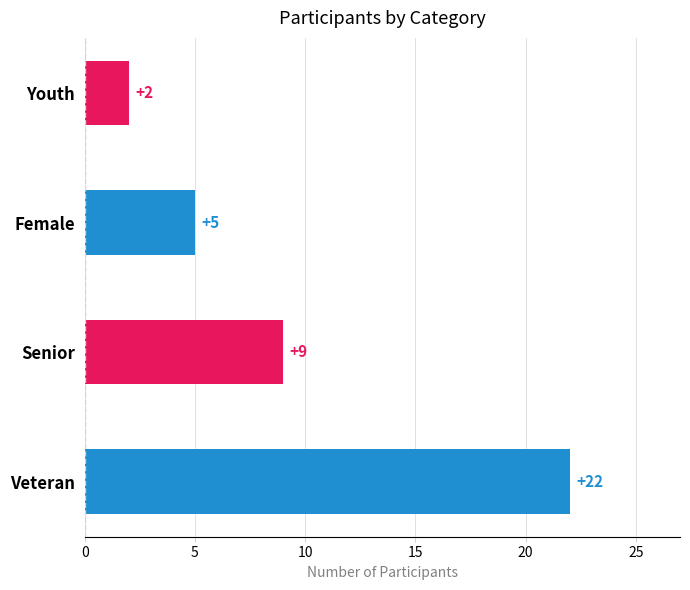

How many bars are there in total?

4